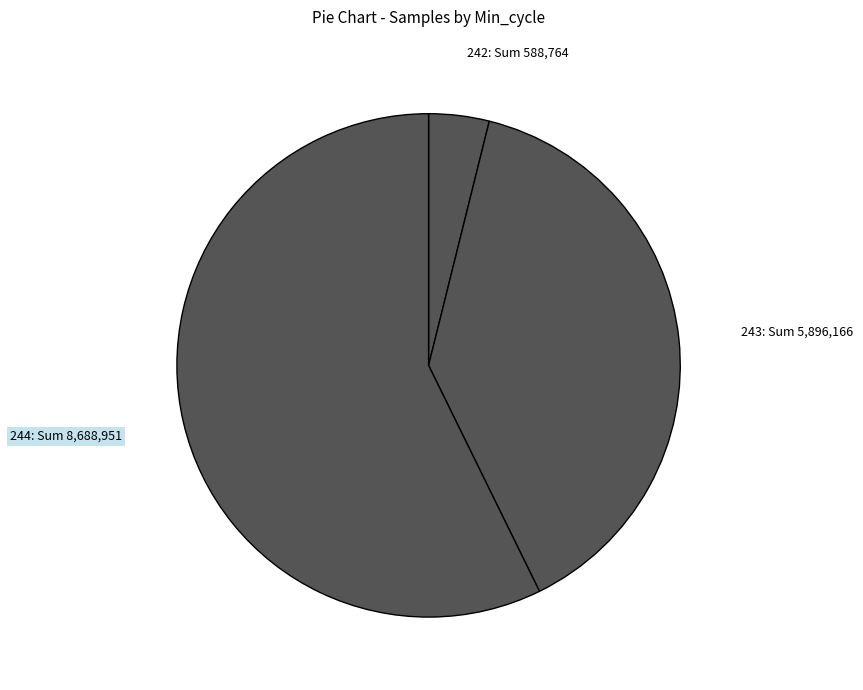

Is there a majority slice in this chart?

Yes